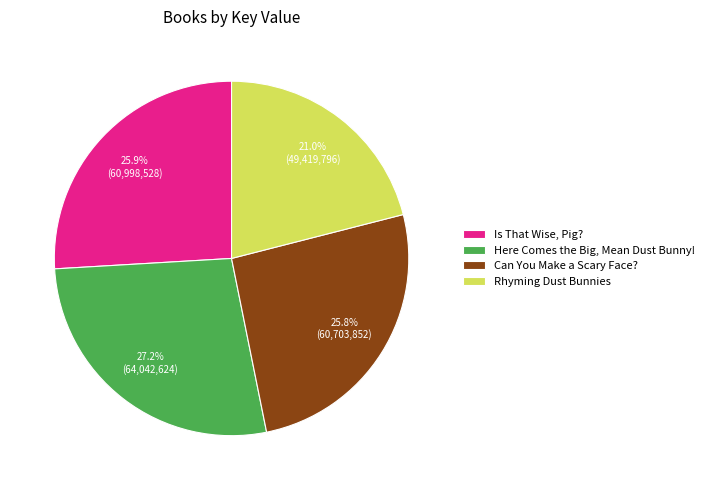

What is the largest slice in the pie chart?

Here Comes the Big, Mean Dust Bunny!